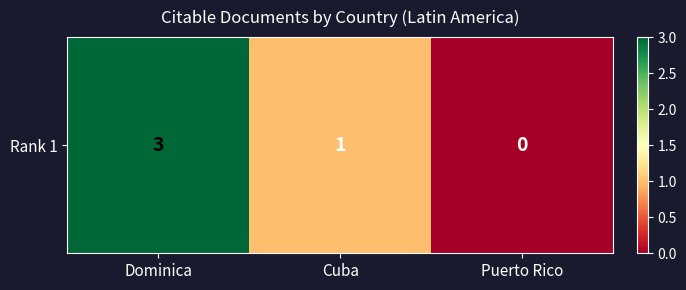

At which label is the value closest to 1?

Cuba